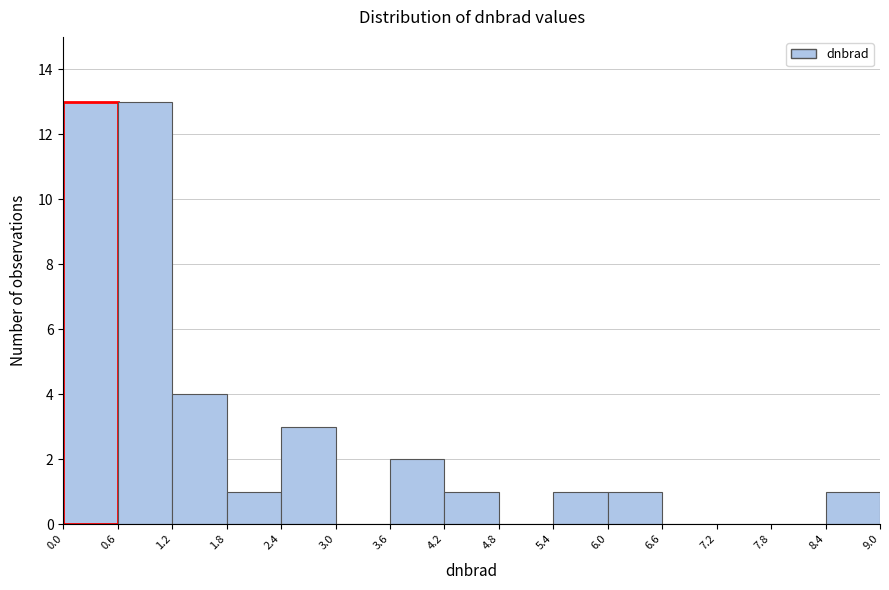

Reading left to right, transcribe this chart: for each bar, give the range it covers on the x-axis and its height. The values are not printed on the chart, so give them approximately, as read against the axis.

0.0 to 0.6: 13
0.6 to 1.2: 13
1.2 to 1.8: 4
1.8 to 2.4: 1
2.4 to 3.0: 3
3.0 to 3.6: 0
3.6 to 4.2: 2
4.2 to 4.8: 1
4.8 to 5.4: 0
5.4 to 6.0: 1
6.0 to 6.6: 1
6.6 to 7.2: 0
7.2 to 7.8: 0
7.8 to 8.4: 0
8.4 to 9.0: 1